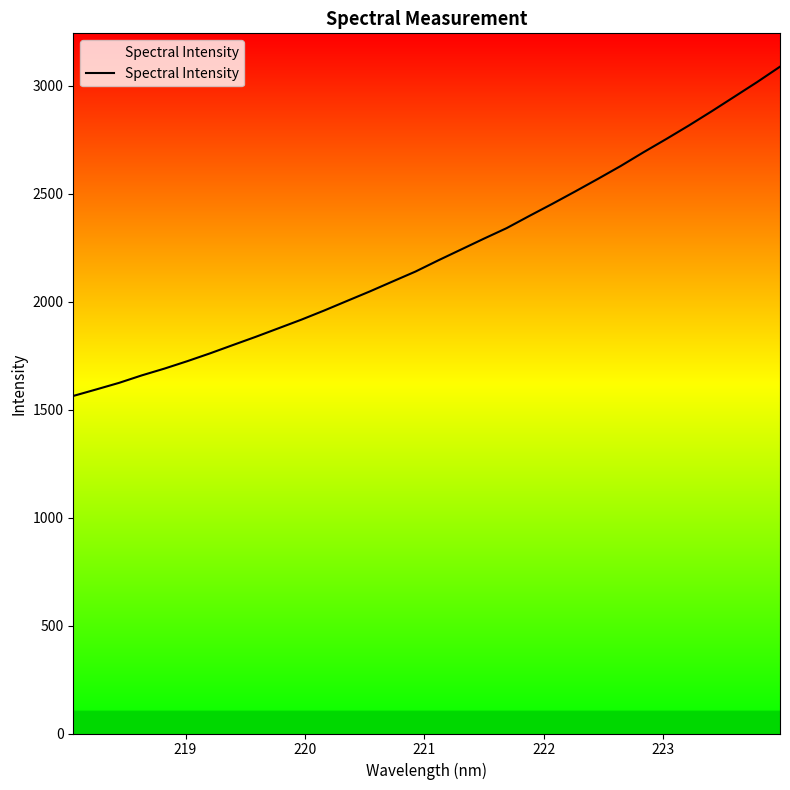

What is the difference between the maximum and minimum values?

1524.7